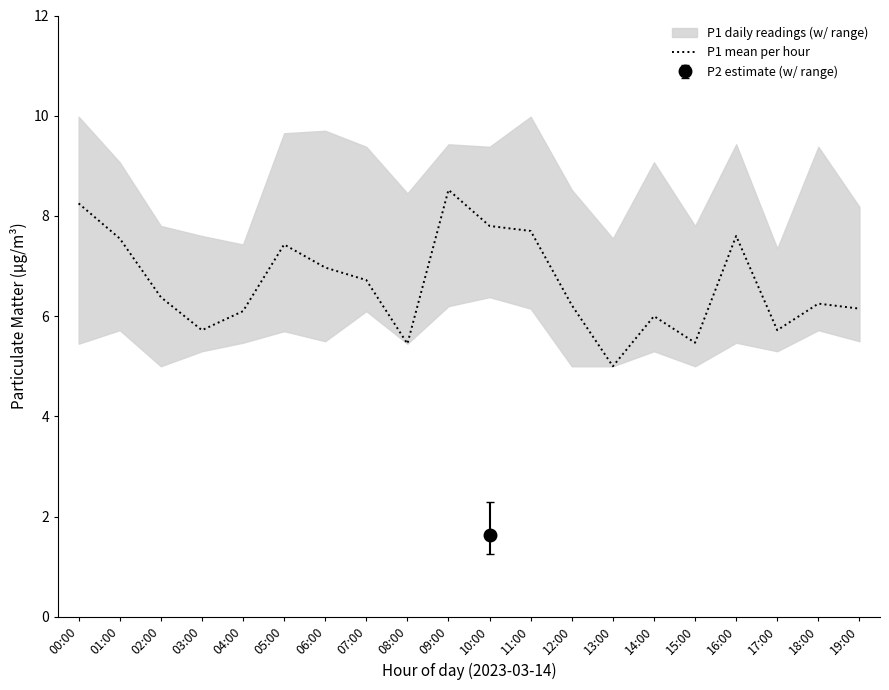

What is the change in value from 06:00 to 13:00?

-2.0